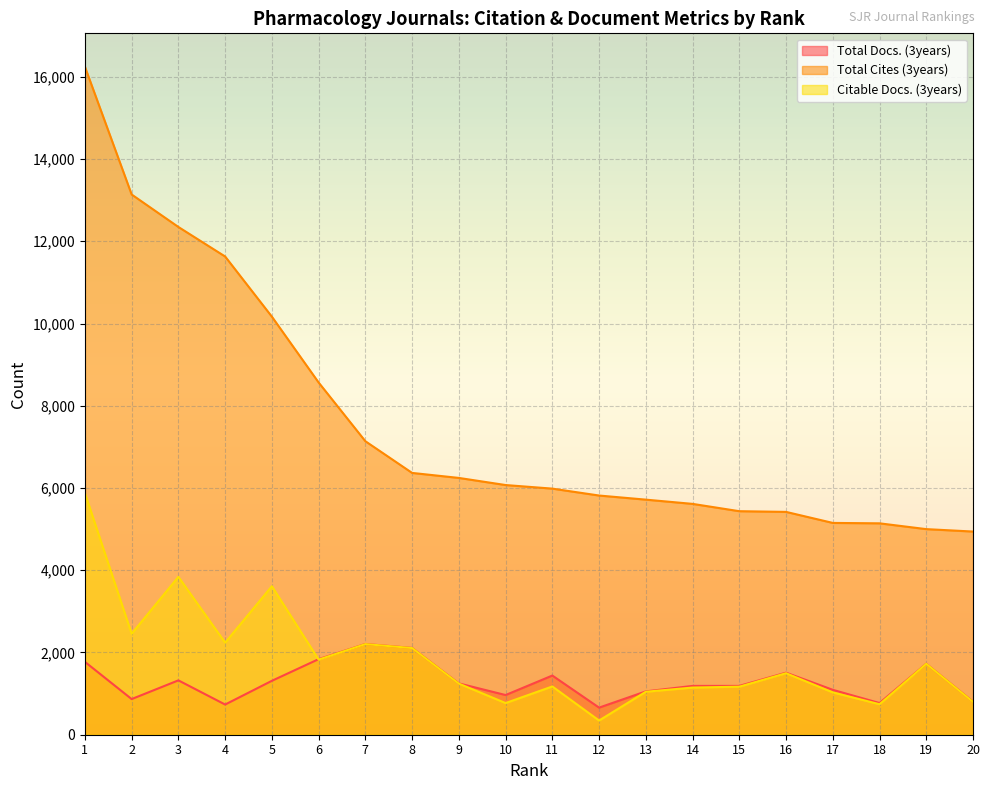

What is the approximate value of Total Docs. (3years) at 1, to the nearest 50?

1750